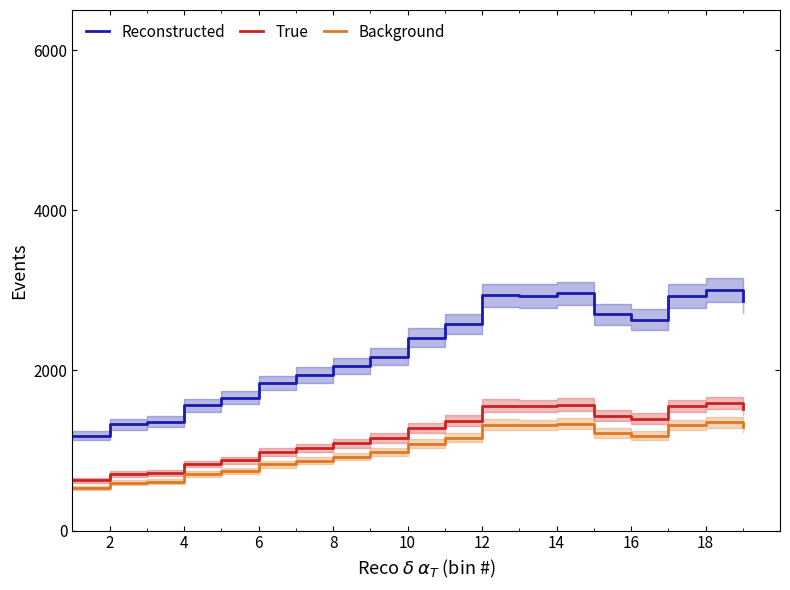

How many data points does each series have?

19